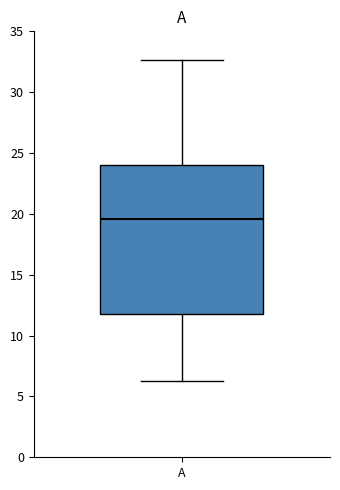

Where does the median line of the box for A sit on the y-axis? The values are not printed on the chart, so give them approximately, as read against the axis.

19.5